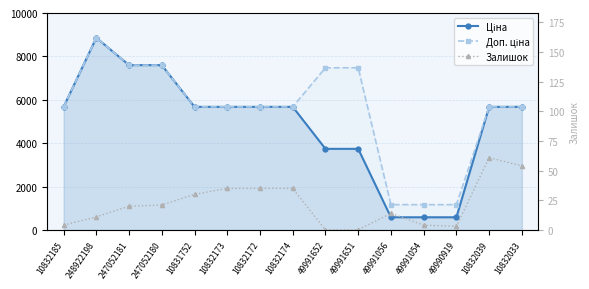

Read the Залишок value at 10832172.

35.0